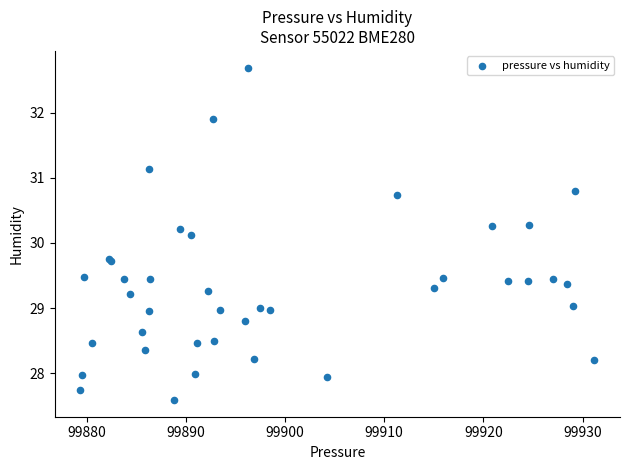

What Y value in the scatter plot is closest to 30?

30.1